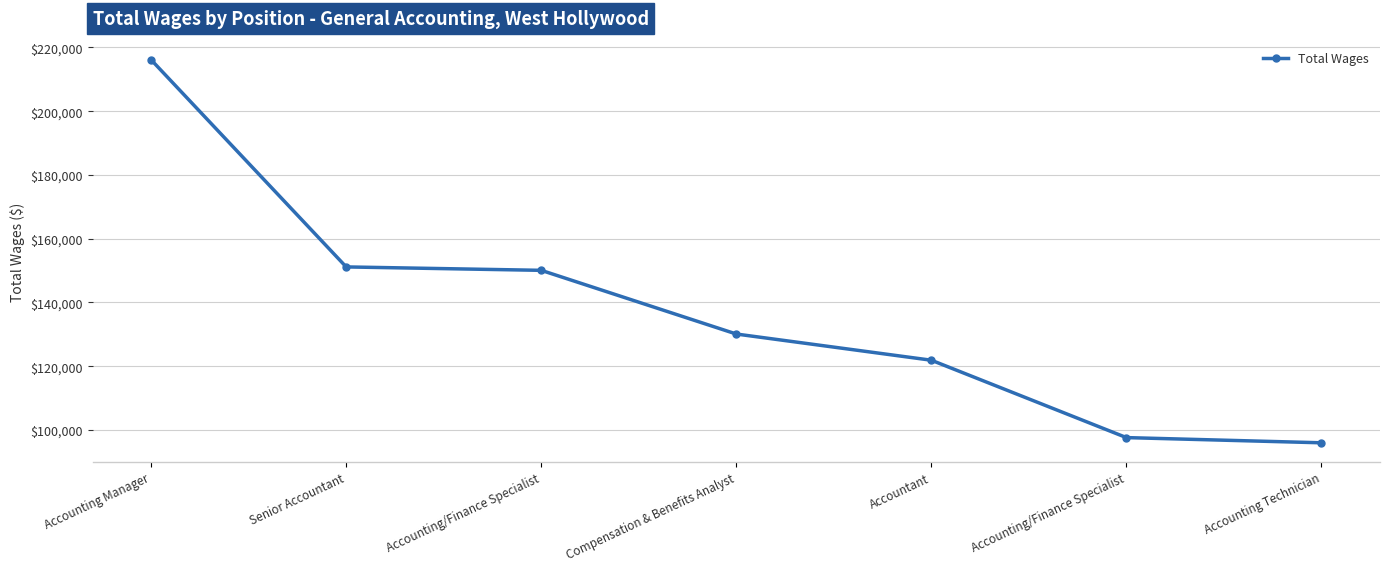

Approximately how many times larger is the value at Accounting/Finance Specialist compared to Accounting Manager?

0.7